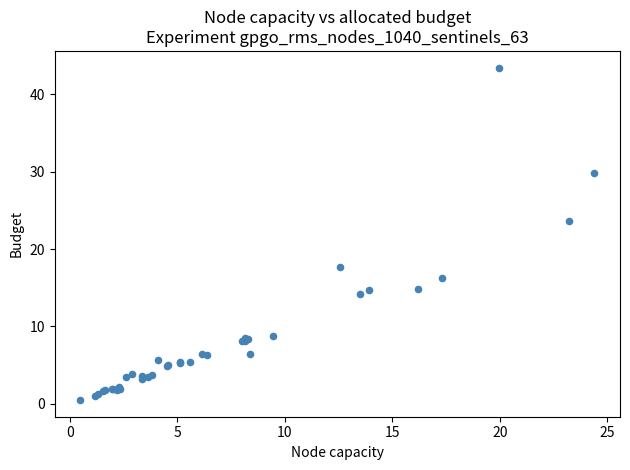

What Y value in the scatter plot is closest to 21?

23.6